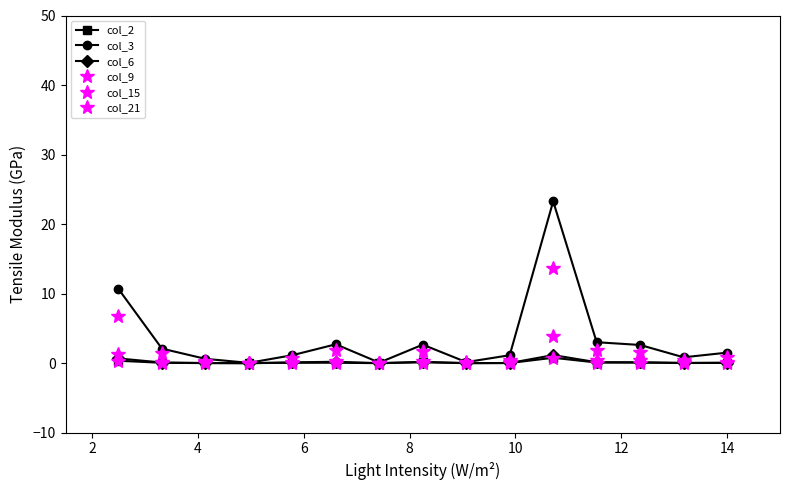

At how many categories does at least one series exceed 18?

1